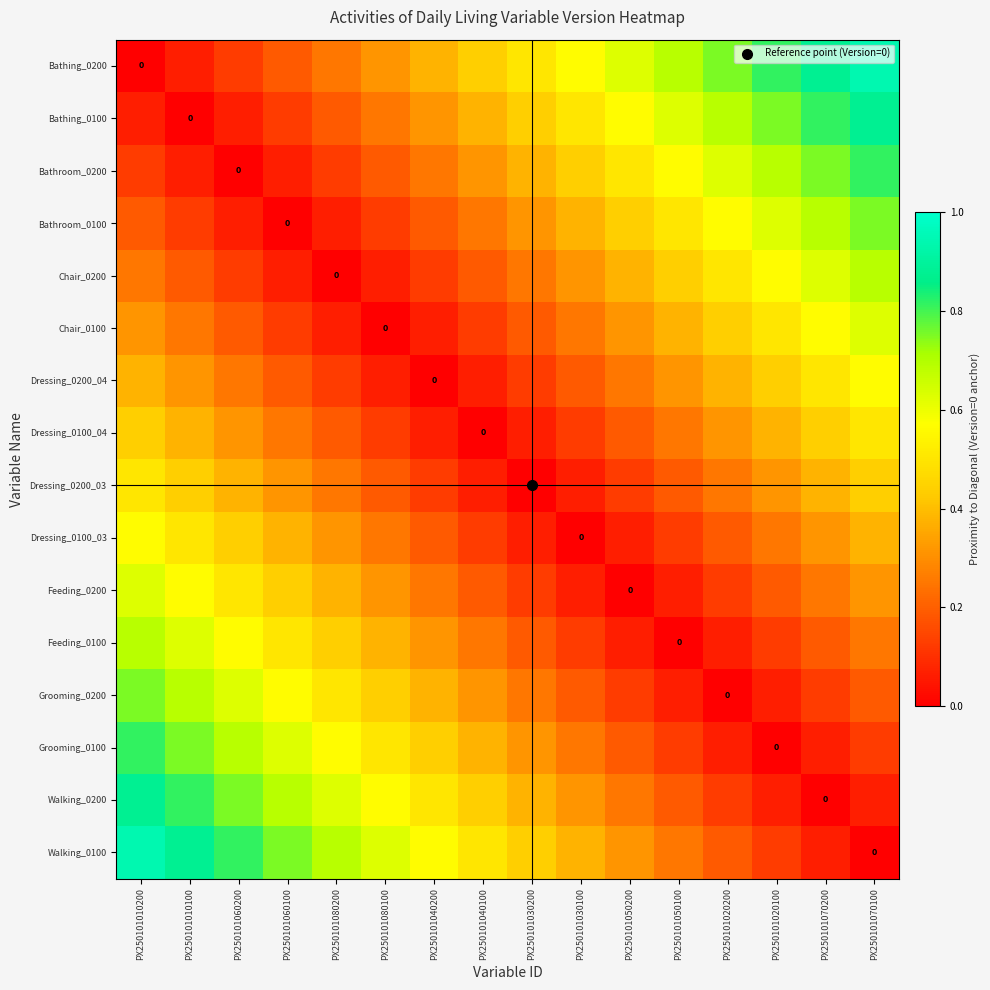

At which label is Dressing_0200_03 closest to 0?

PX250101030200